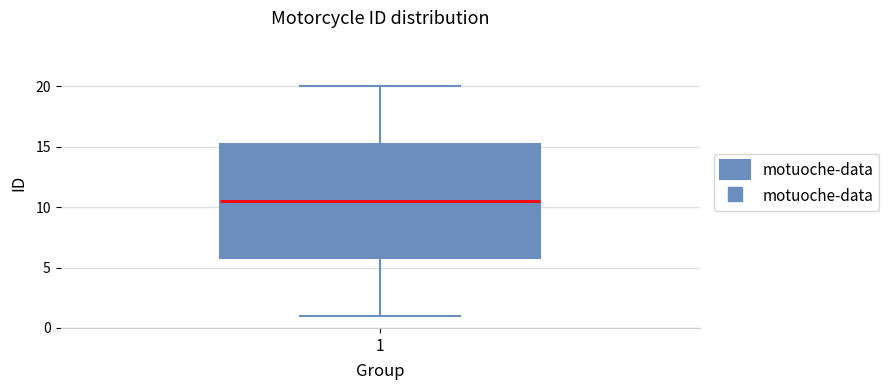

Where does the upper whisker of the box at x = 1 end on the y-axis? The values are not printed on the chart, so give them approximately, as read against the axis.

20.0